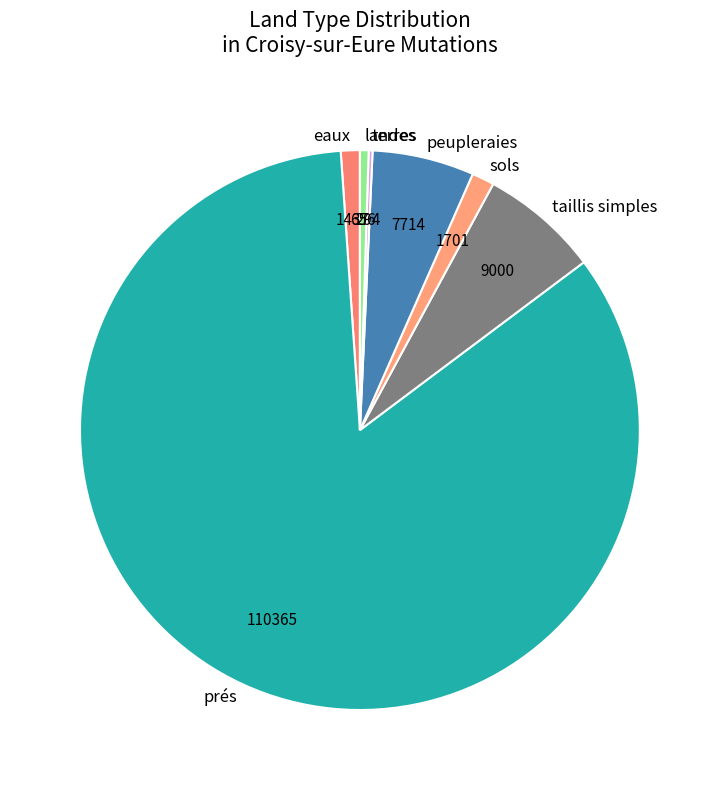

Is landes the majority of the pie?

No